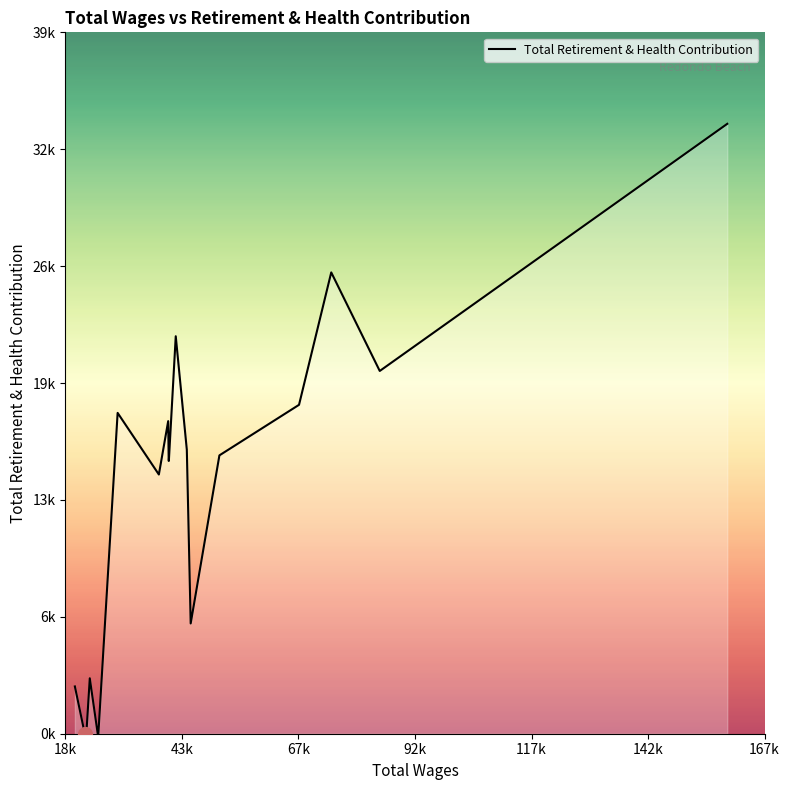

Does the chart have visible grid lines?

No